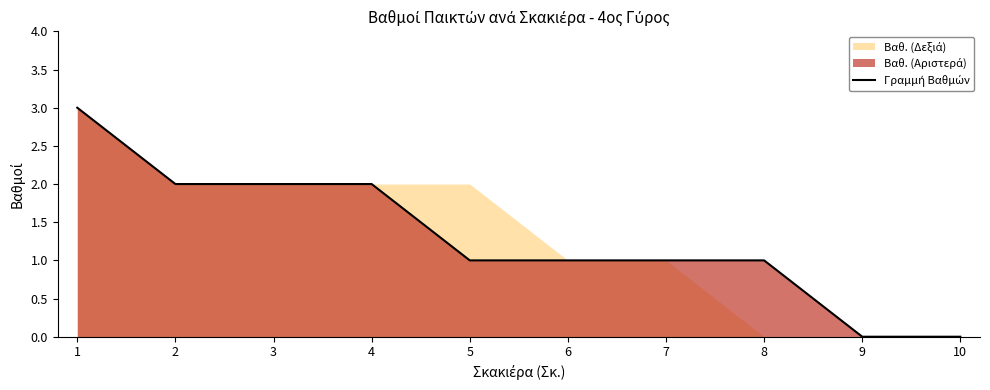

At which label is the value closest to 1?

5